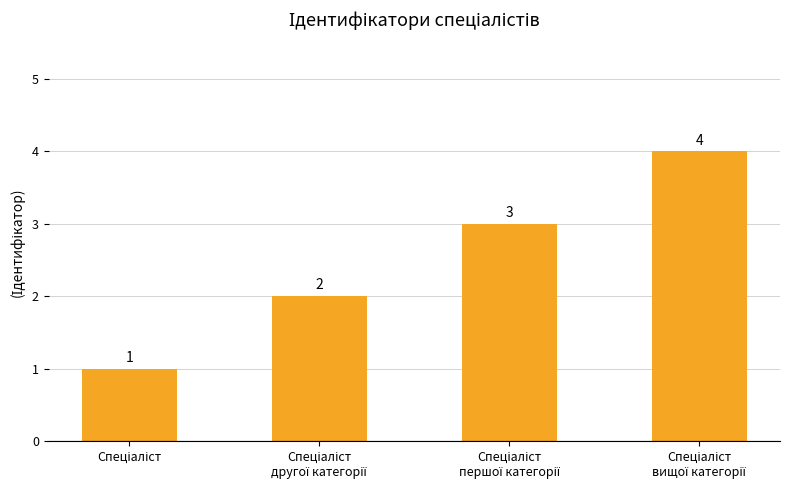

What is the sum of all values?

10